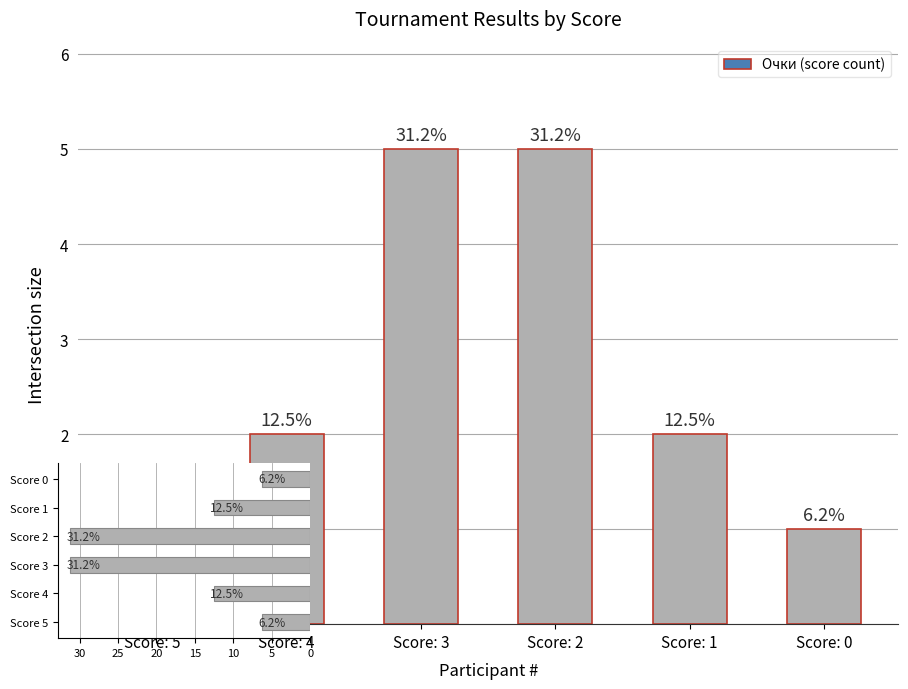

Which has a higher value, Score: 2 or Score: 1?

Score: 2